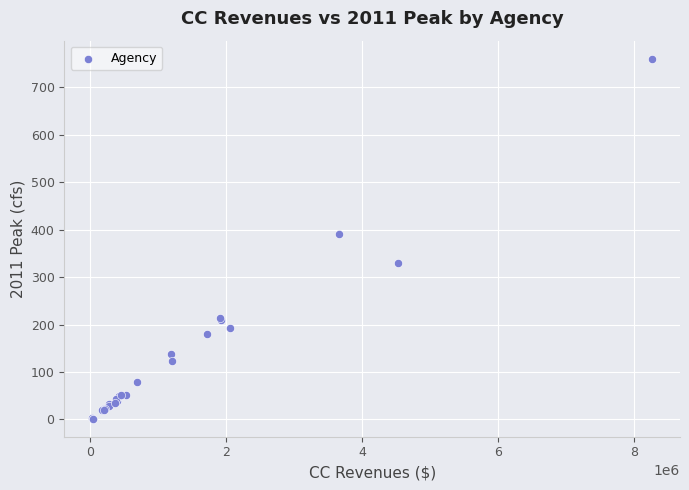

What Y value in the scatter plot is closest to 381?

390.1